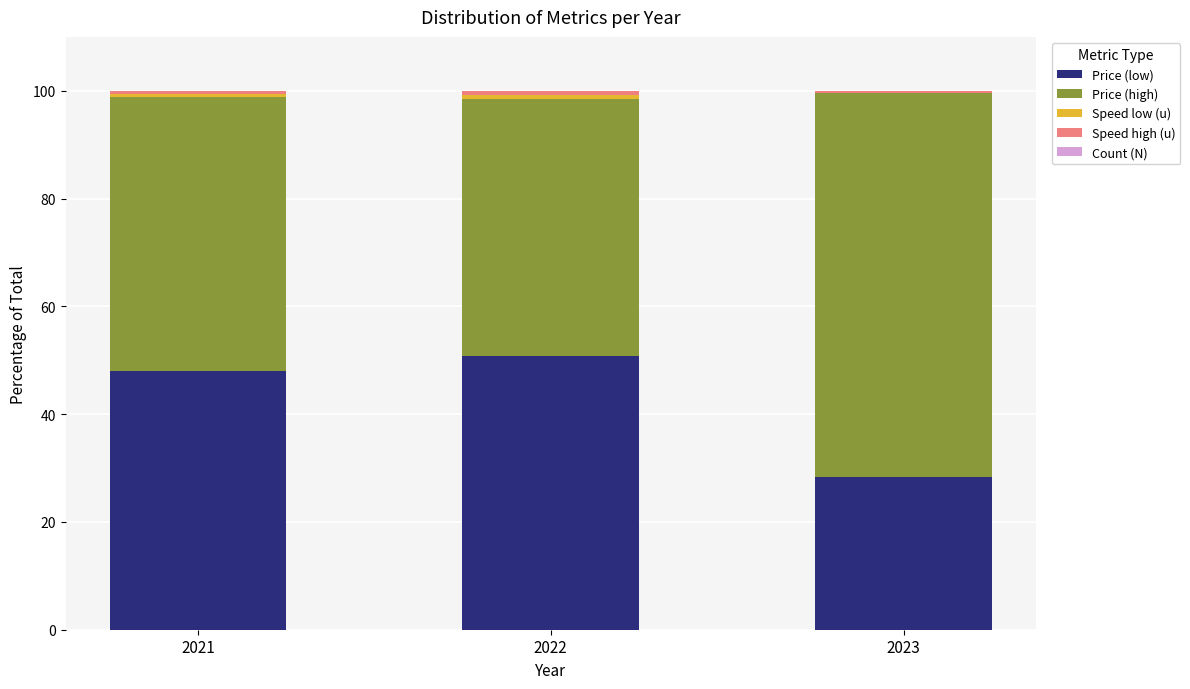

What is the highest value of the Price (low) series?

50.8